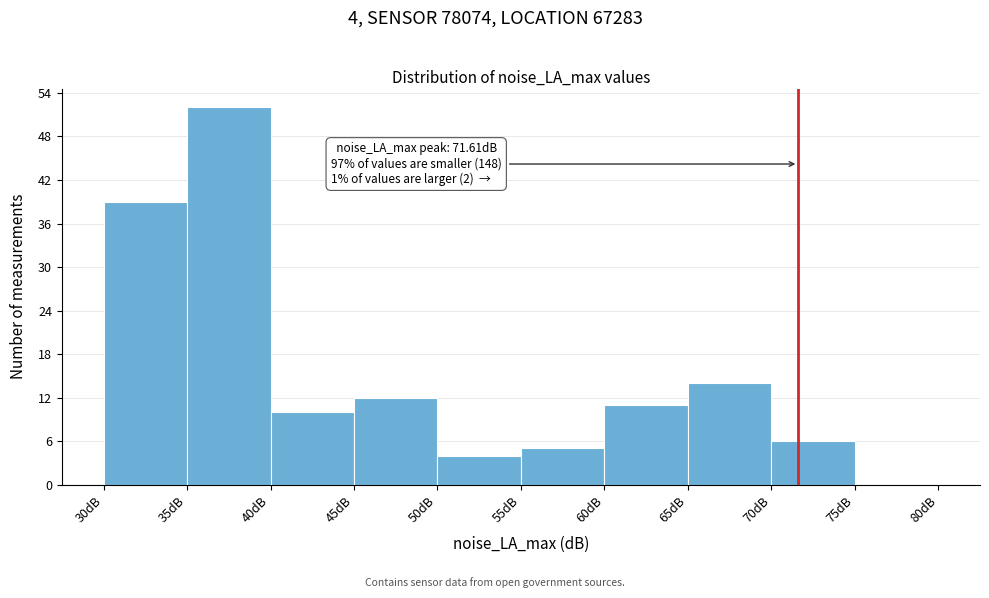

Which range on the x-axis has the tallest bar?

35 to 40